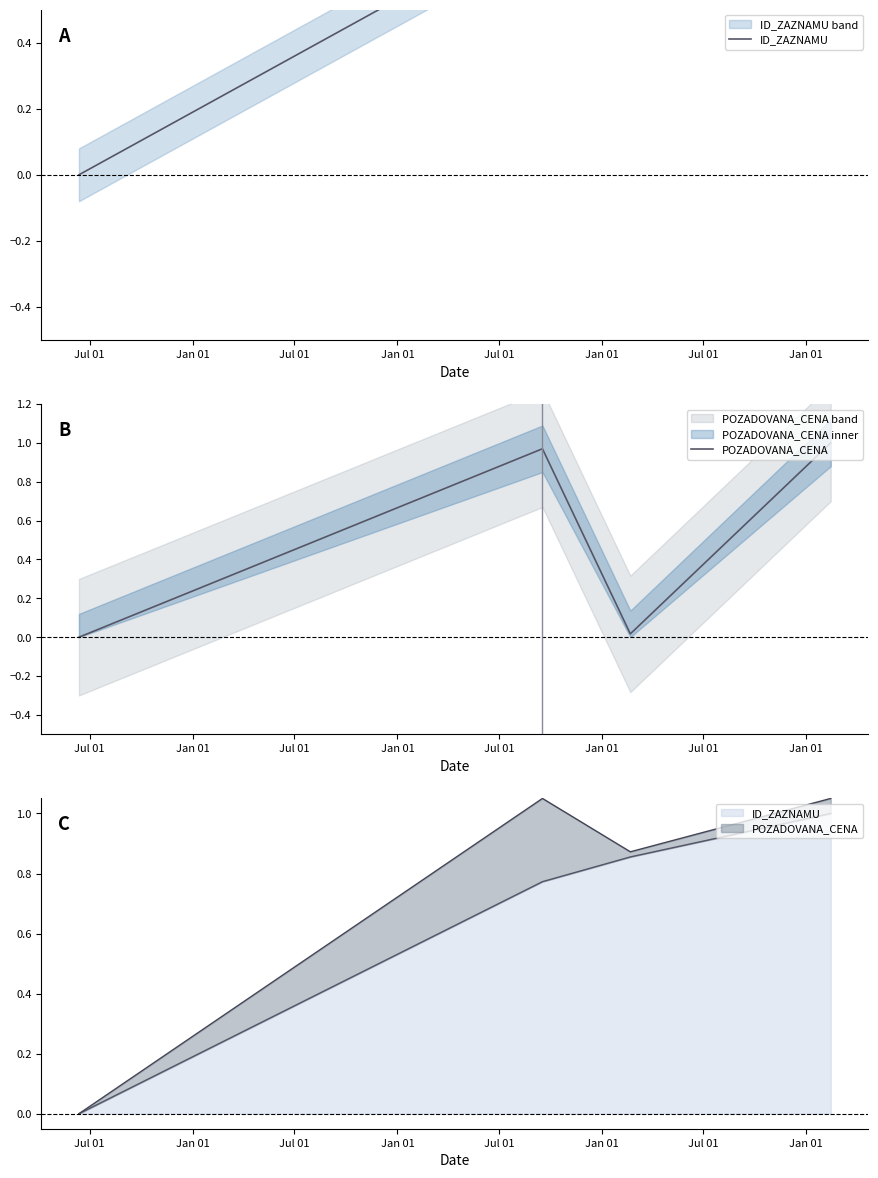

Between Jul 01 and Jan 01, which series saw the biggest shift?

POZADOVANA_CENA